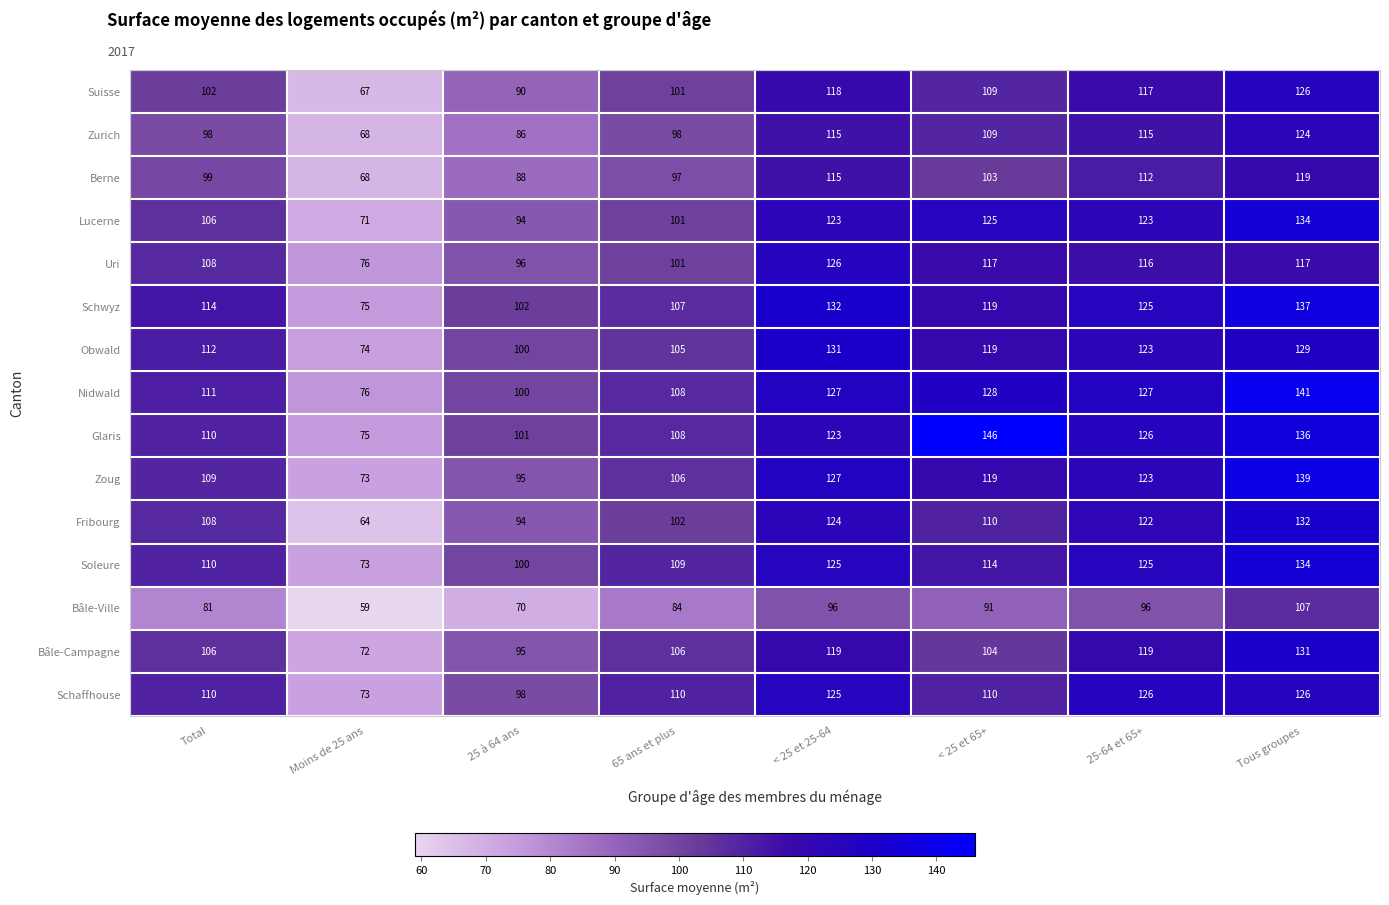

True or false: Glaris has a value of 108 at 65 ans et plus.

True